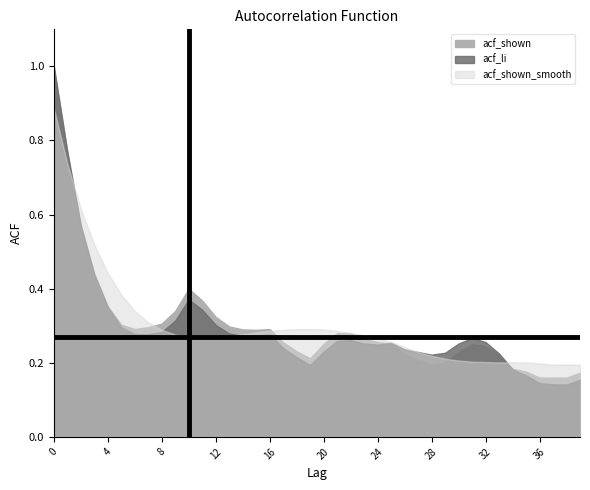

Reading right to left, transcribe all the data shown in this chart.

acf_shown: 39=0.2	38=0.2	37=0.2	36=0.2	35=0.2	34=0.2	33=0.2	32=0.2	31=0.2	30=0.2	29=0.2	28=0.2	27=0.2	26=0.2	25=0.3	24=0.3	23=0.3	22=0.3	21=0.3	20=0.3	19=0.2	18=0.2	17=0.3	16=0.3	15=0.3	14=0.3	13=0.3	12=0.3	11=0.4	10=0.4	9=0.3	8=0.3	7=0.3	6=0.3	5=0.3	4=0.4	3=0.4	2=0.6	1=0.8	0=1.0
acf_li: 39=0.2	38=0.1	37=0.1	36=0.1	35=0.2	34=0.2	33=0.2	32=0.3	31=0.3	30=0.3	29=0.2	28=0.2	27=0.2	26=0.2	25=0.3	24=0.2	23=0.3	22=0.3	21=0.3	20=0.2	19=0.2	18=0.2	17=0.2	16=0.3	15=0.3	14=0.3	13=0.3	12=0.3	11=0.3	10=0.4	9=0.3	8=0.3	7=0.3	6=0.3	5=0.3	4=0.4	3=0.4	2=0.6	1=0.8	0=1.0
acf_shown_smooth: 39=0.2	38=0.2	37=0.2	36=0.2	35=0.2	34=0.2	33=0.2	32=0.2	31=0.2	30=0.2	29=0.2	28=0.2	27=0.2	26=0.2	25=0.3	24=0.3	23=0.3	22=0.3	21=0.3	20=0.3	19=0.3	18=0.3	17=0.3	16=0.3	15=0.3	14=0.3	13=0.3	12=0.3	11=0.3	10=0.3	9=0.3	8=0.3	7=0.3	6=0.3	5=0.4	4=0.4	3=0.5	2=0.6	1=0.7	0=0.9